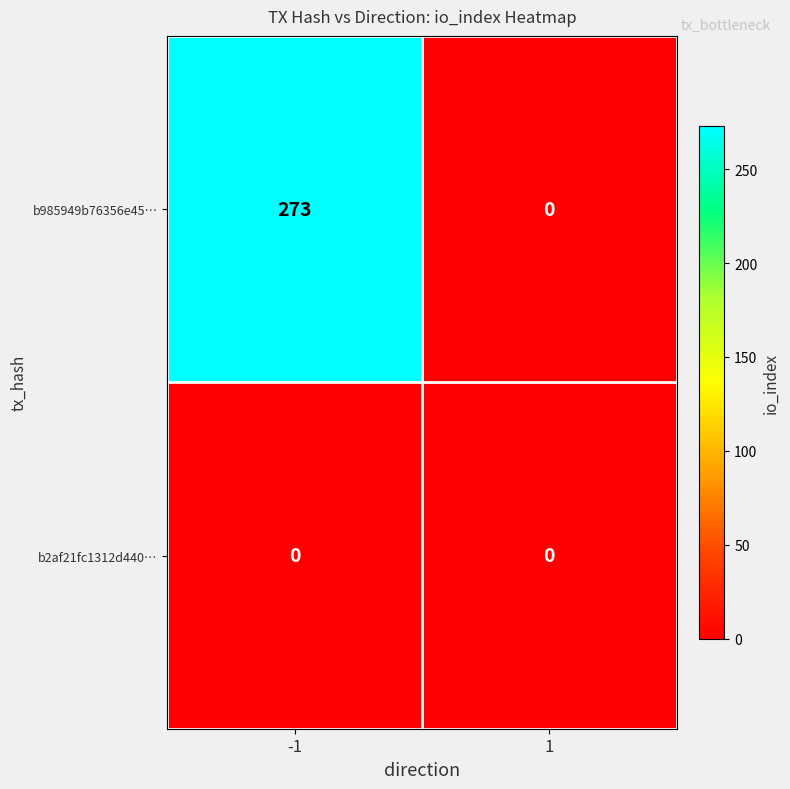

Reading left to right, extract all data points from this chart.

b985949b76356e45…: -1=273	1=0
b2af21fc1312d440…: -1=0	1=0